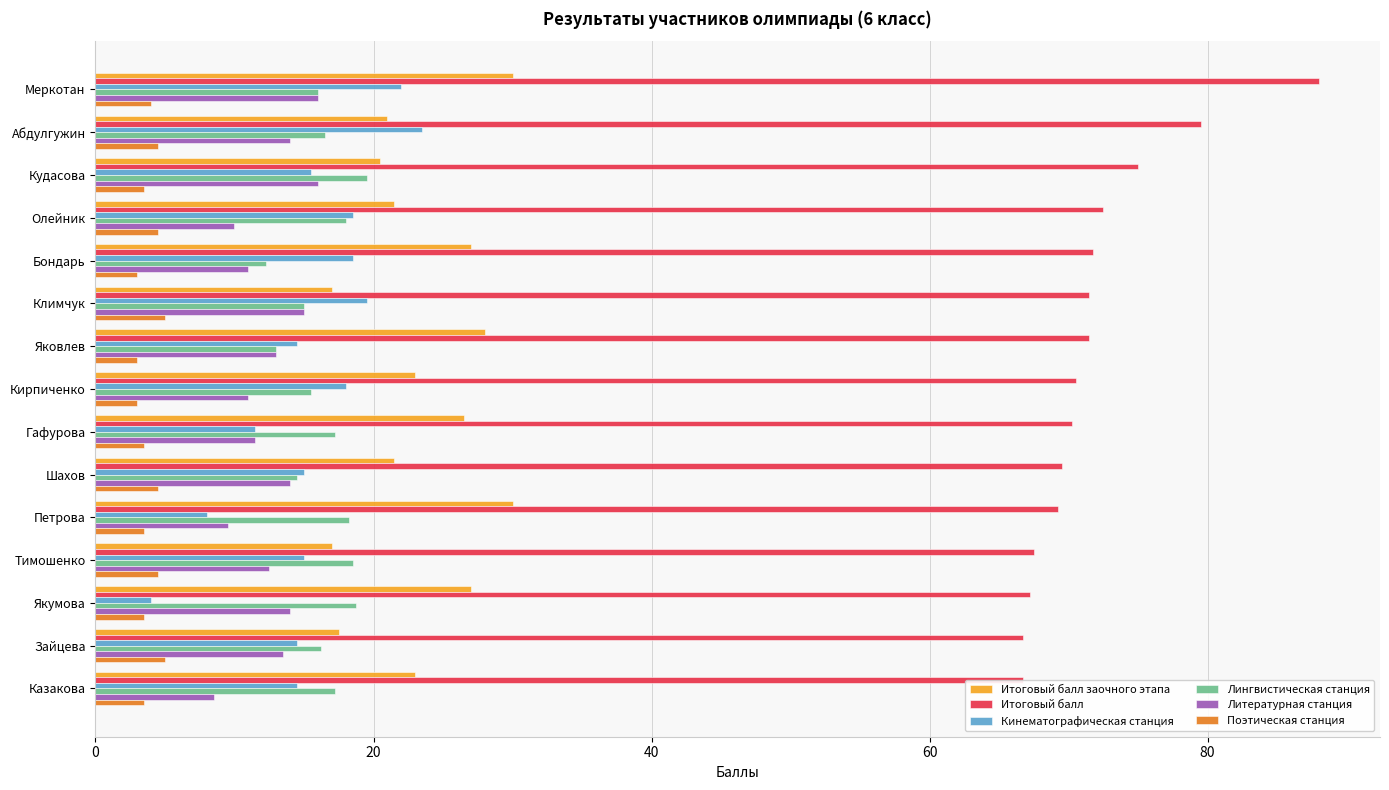

What is the maximum value for Итоговый балл заочного этапа?

30.0